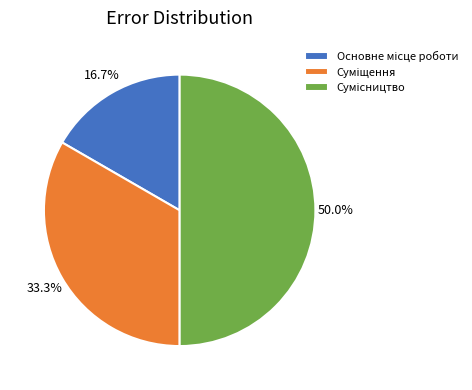

To the nearest percent, what is the average slice percentage?

33%